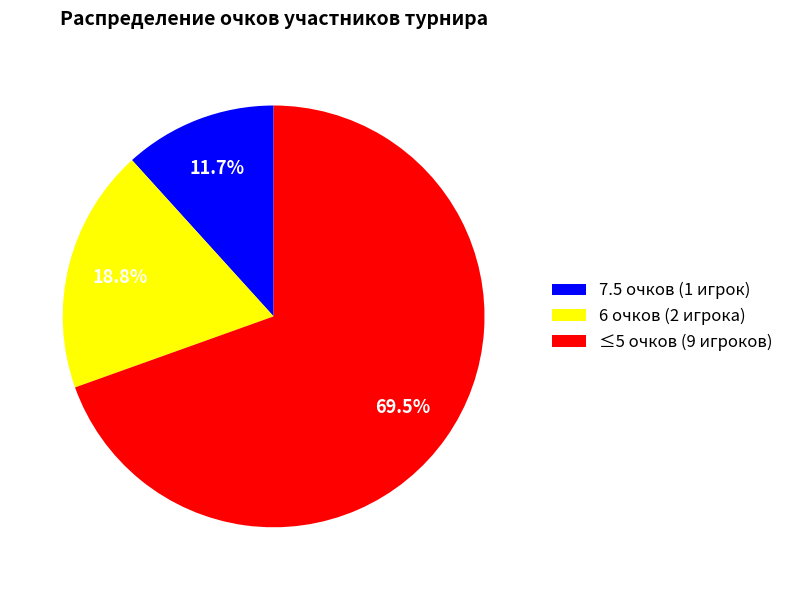

Does ≤5 очков (9 игроков) account for over 50% of the chart?

Yes